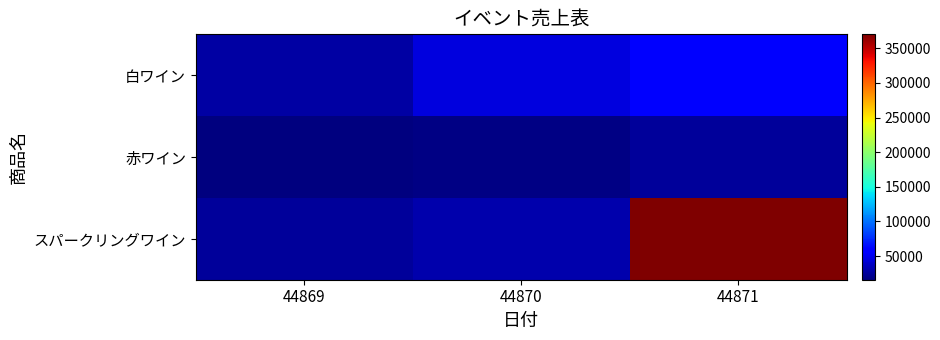

At 44869, list the series in order from smallest to largest.

赤ワイン, スパークリングワイン, 白ワイン